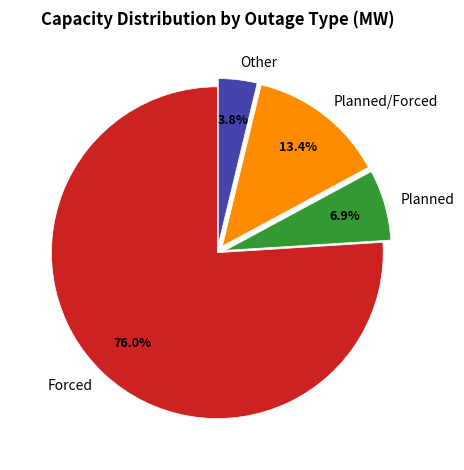

Is there a majority slice in this chart?

Yes